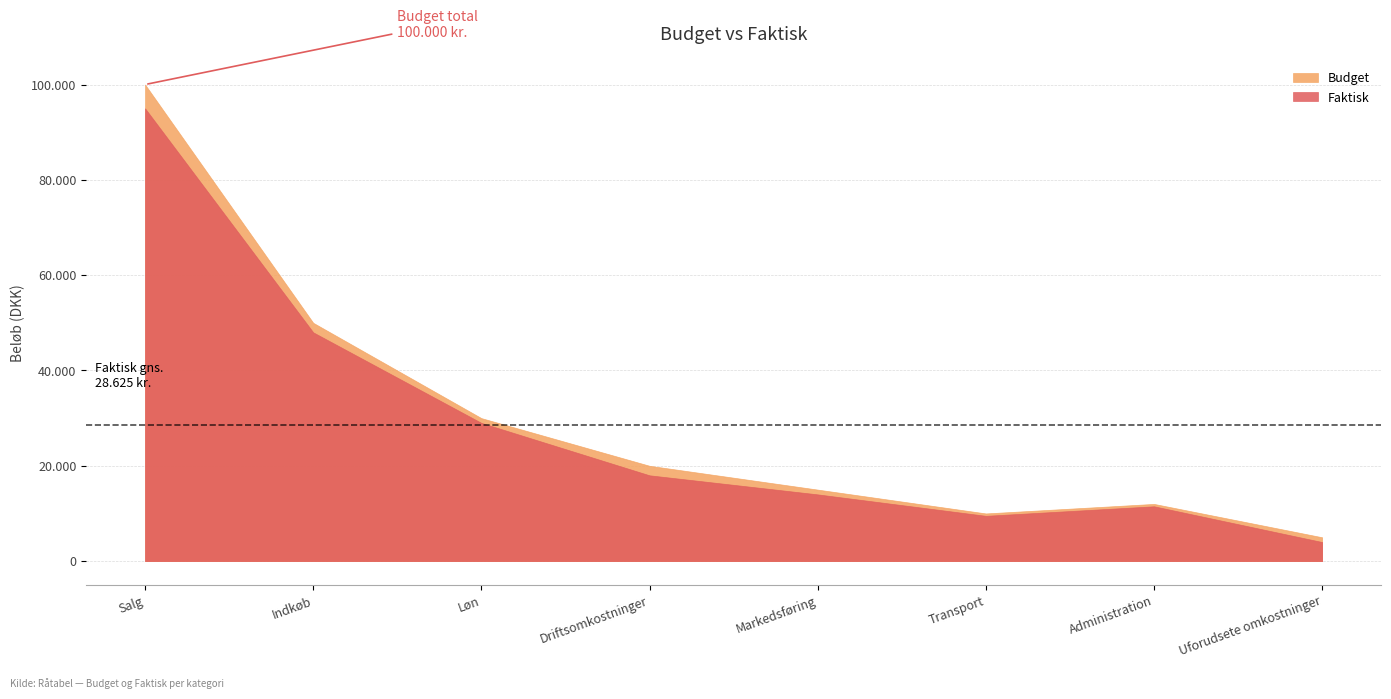

Is the value of Faktisk at Markedsføring greater than the value of Budget at Administration?

Yes